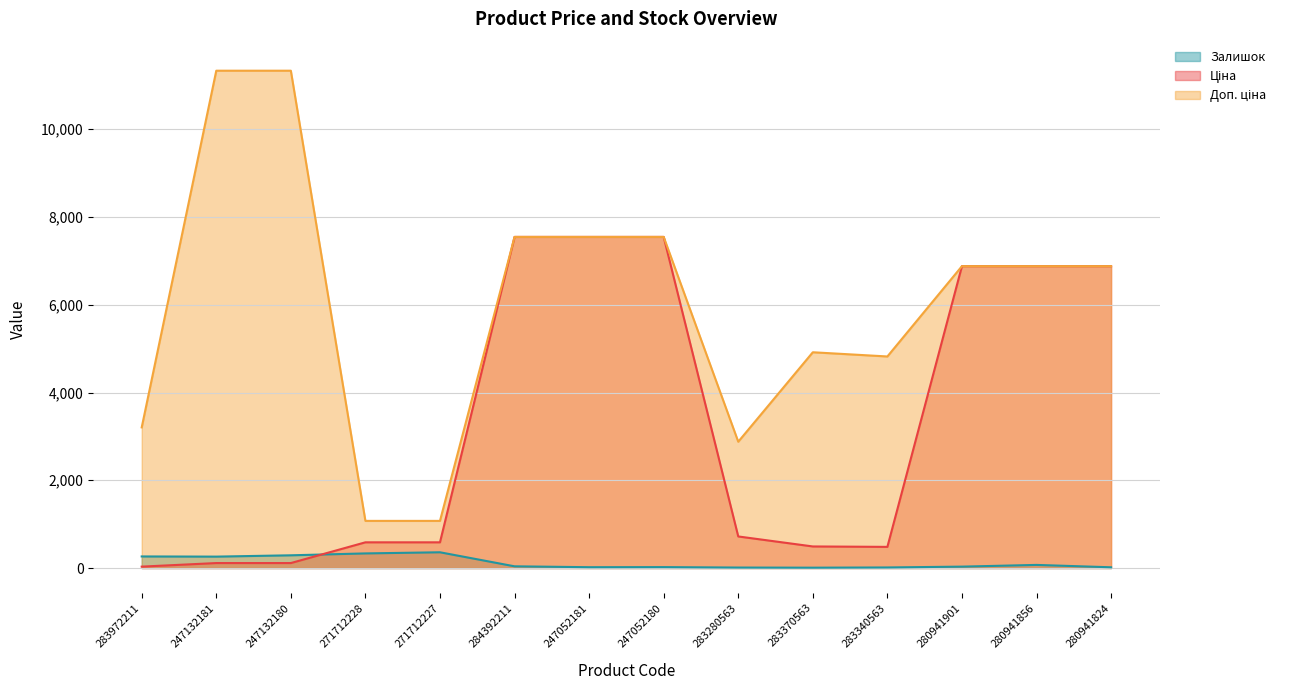

Reading right to left, what are all the values shown in this chart?

Ціна: 6879.5	6879.5	6879.5	482.1	491.7	719.6	7545.9	7545.9	7545.9	586.0	586.0	113.3	113.3	32.0
Доп. ціна: 6879.5	6879.5	6879.5	4821.4	4917.4	2878.5	7545.9	7545.9	7545.9	1074.5	1074.5	11334.0	11334.0	3205.0
Залишок: 17.0	71.0	32.0	13.0	8.0	11.0	21.0	19.0	39.0	359.0	333.0	290.0	260.0	264.0